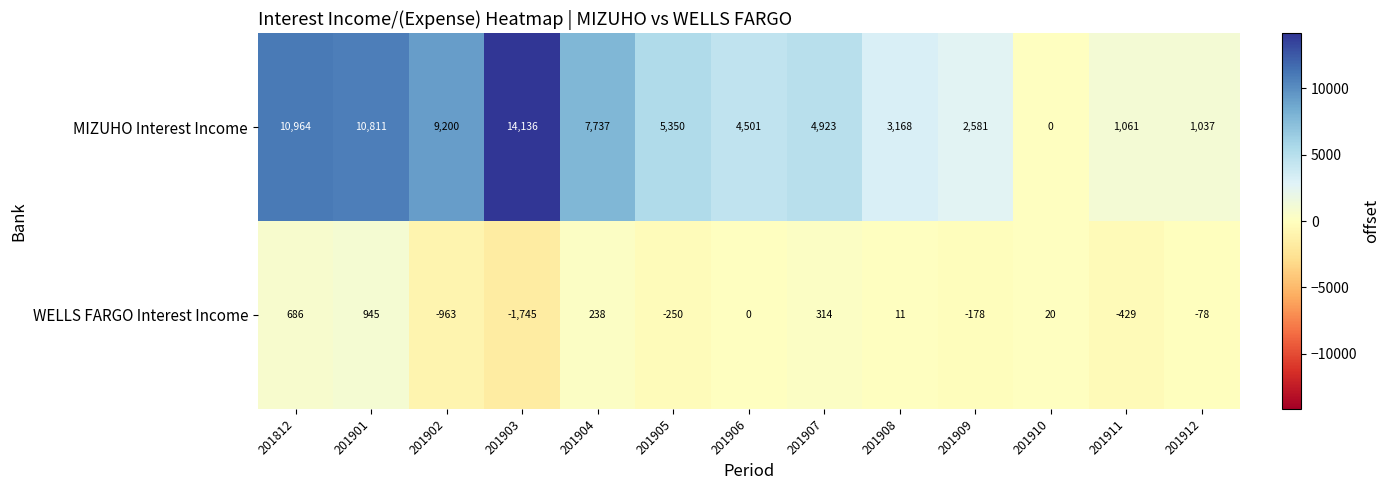

Is it true that WELLS FARGO Interest Income equals -2913 at 201903?

False